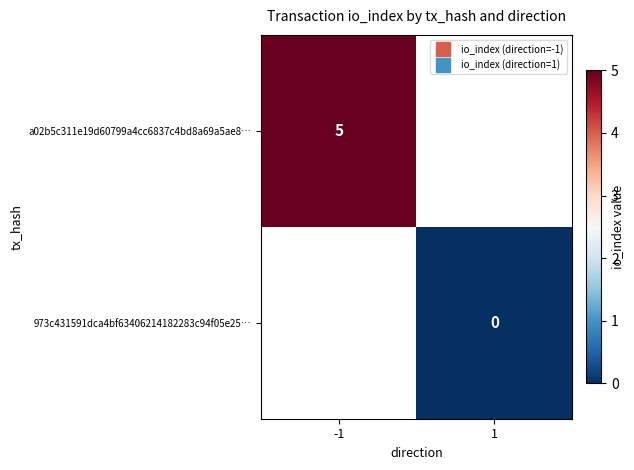

What is the lowest value of the a02b5c311e19d60799a4cc6837c4bd8a69a5ae8… series?

5.0